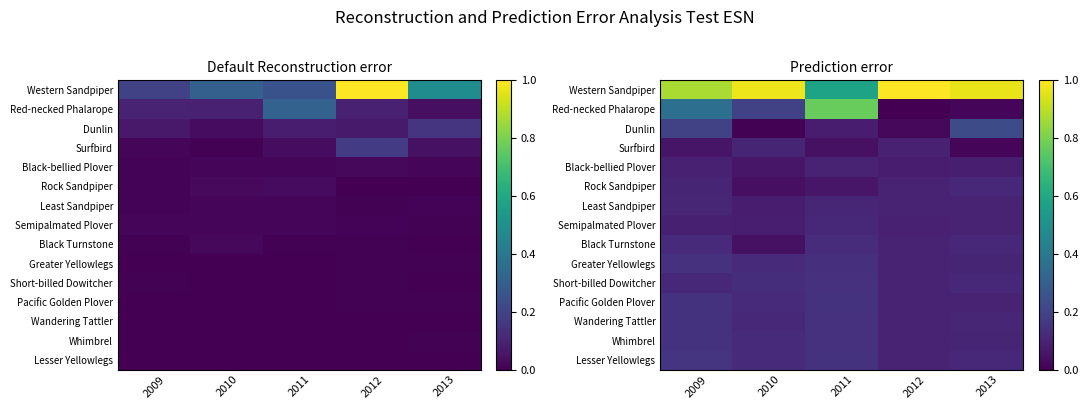

The Short-billed Dowitcher series shows 0.1 at 2012. True or false?

False